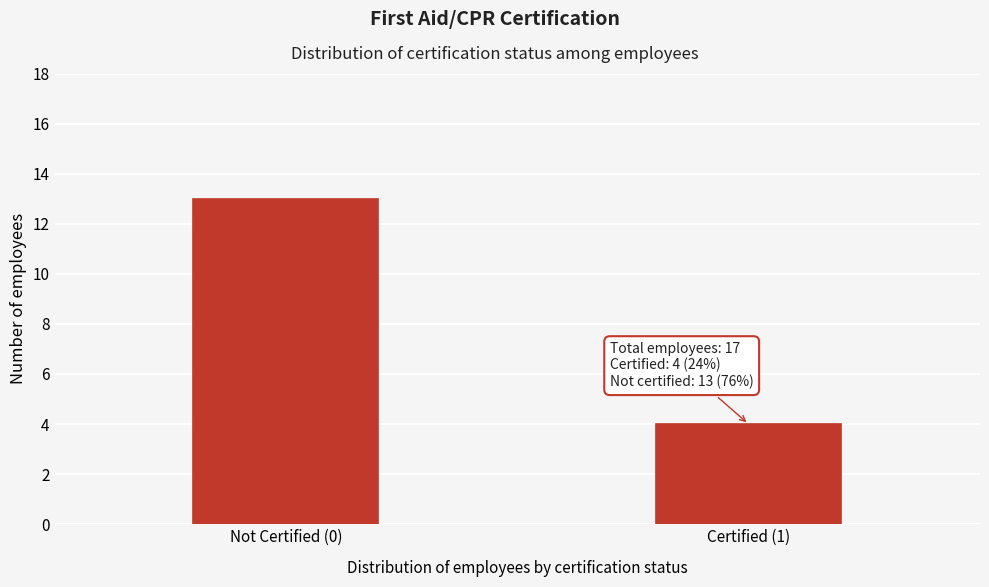

Reading right to left, what are all the values shown in this chart?

4	13